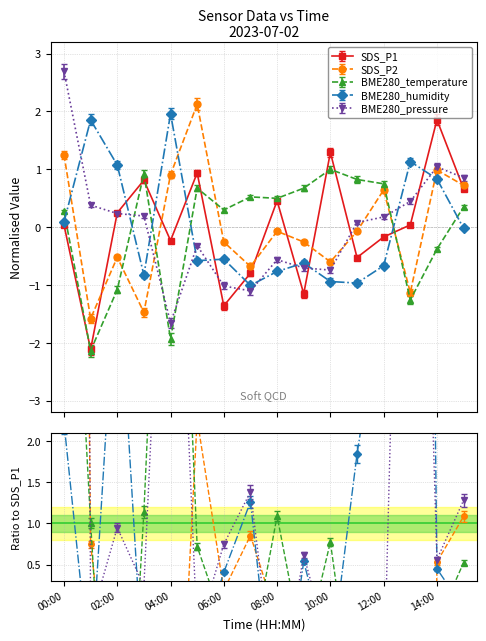

What is the lowest value of the SDS_P2 series?

-1.6